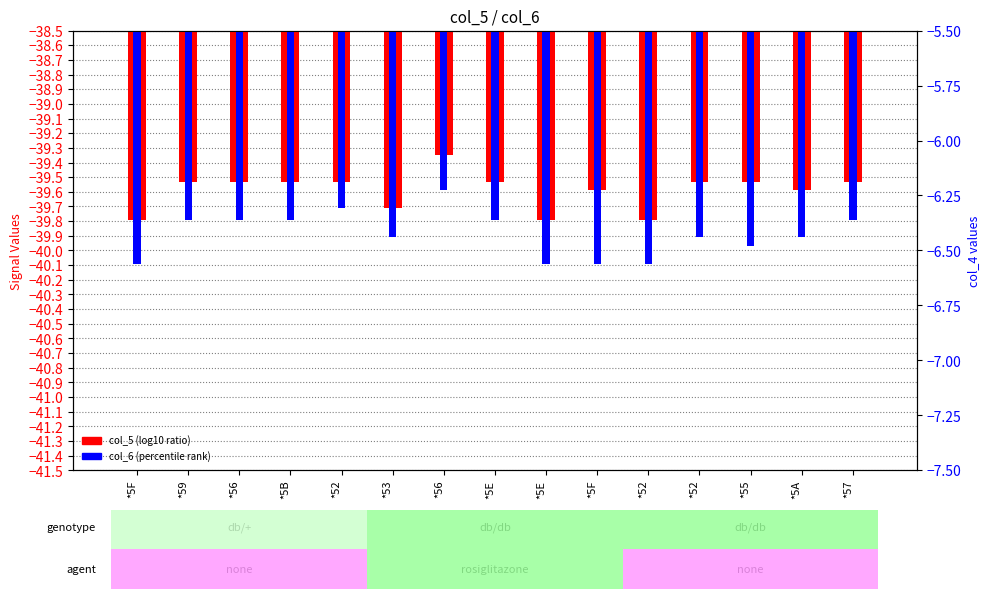

Where is col_6 (percentile rank) nearest to the value -39?

*56